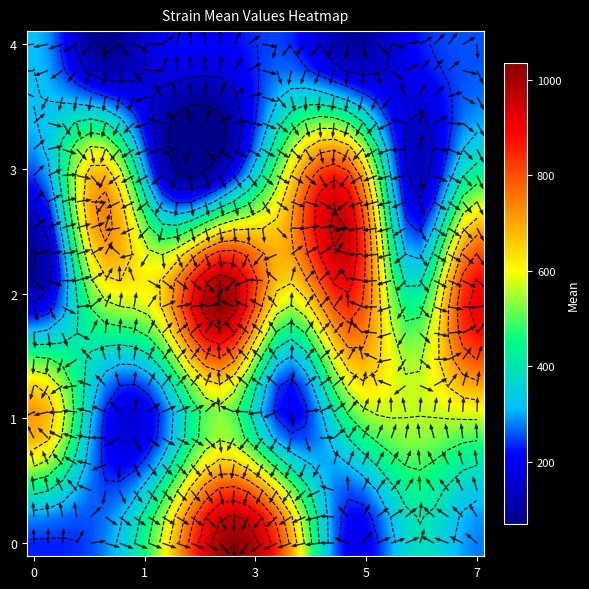

Count the number of data series in this chart.

20